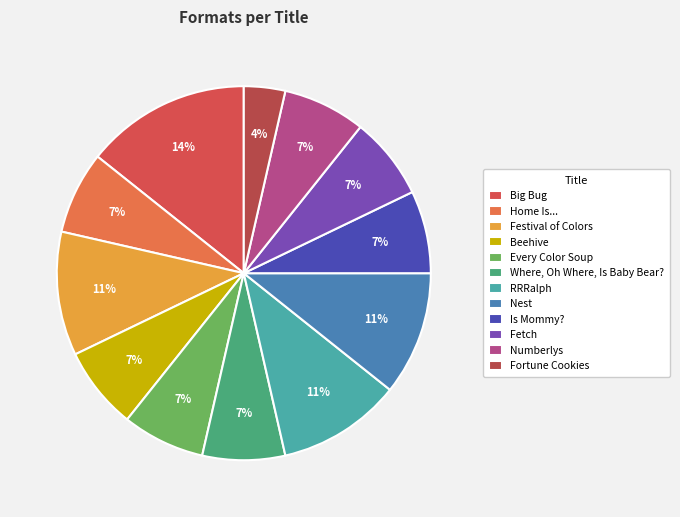

How many slices are in this pie chart?

12